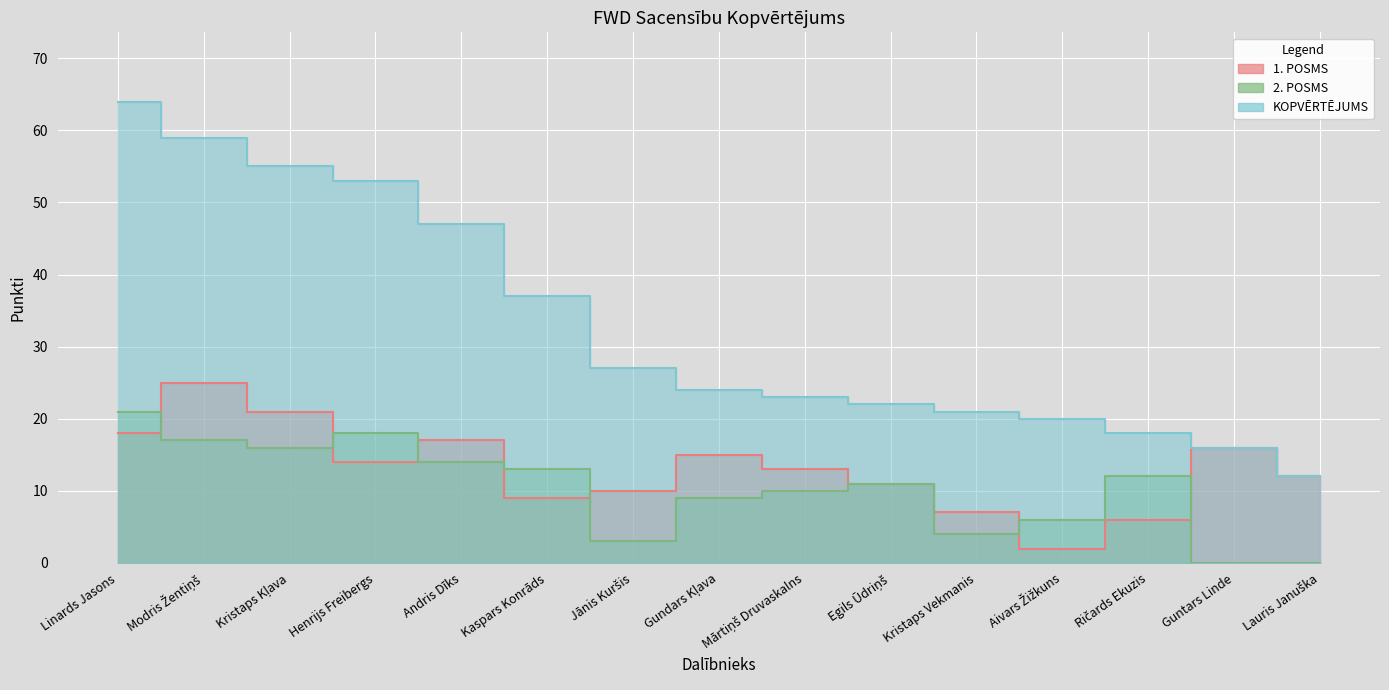

What is the label of the 2nd point from the left?

Modris Žentiņš